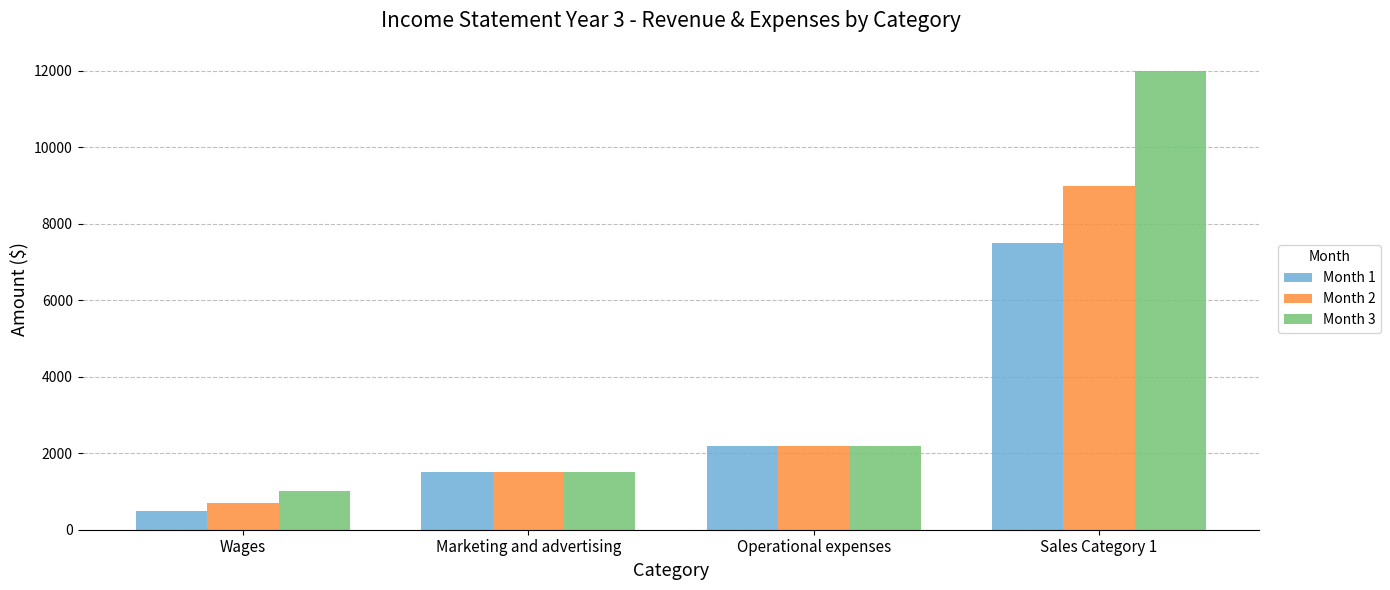

Is it true that Month 2 equals 2200 at Operational expenses?

True